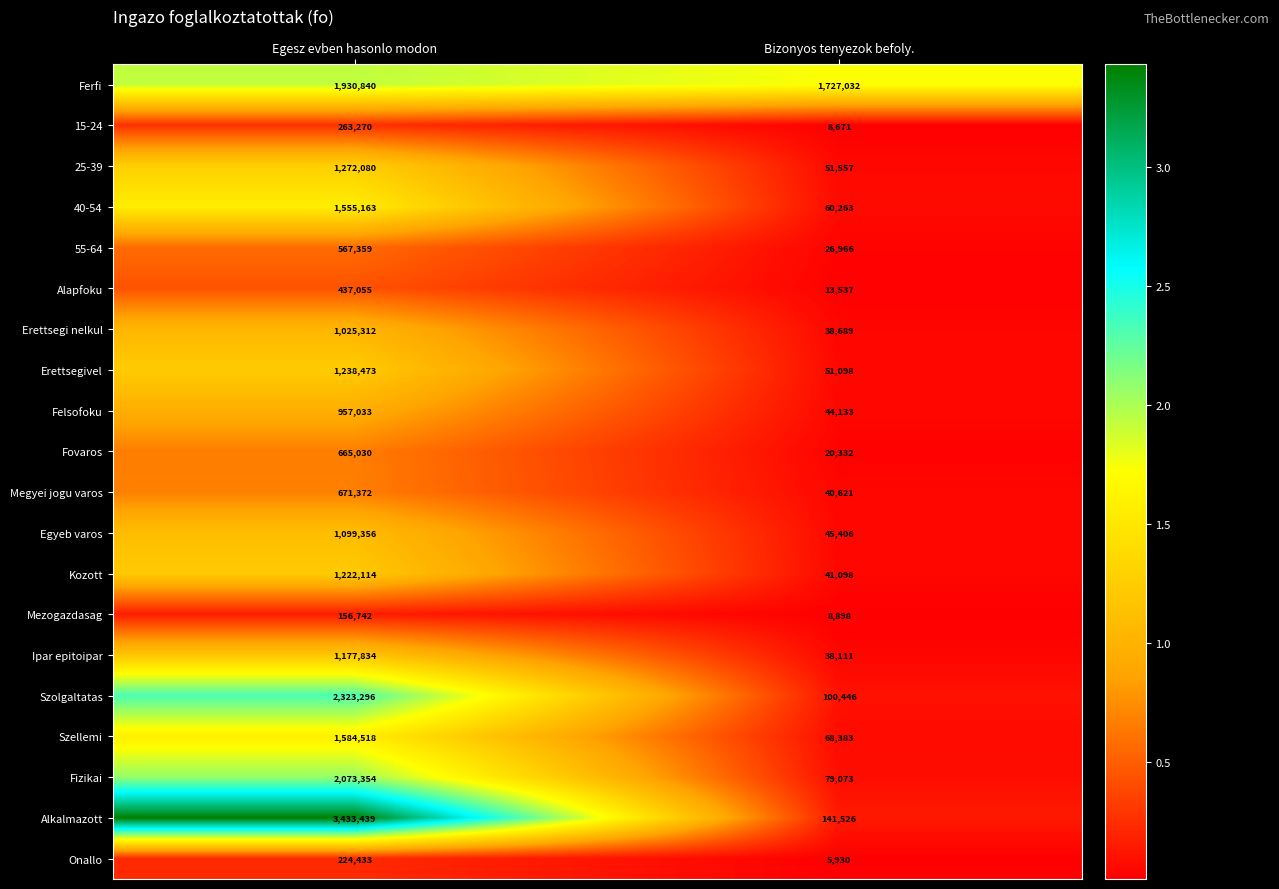

The value of Megyei jogu varos at Egesz evben hasonlo modon is 671372. True or false?

True